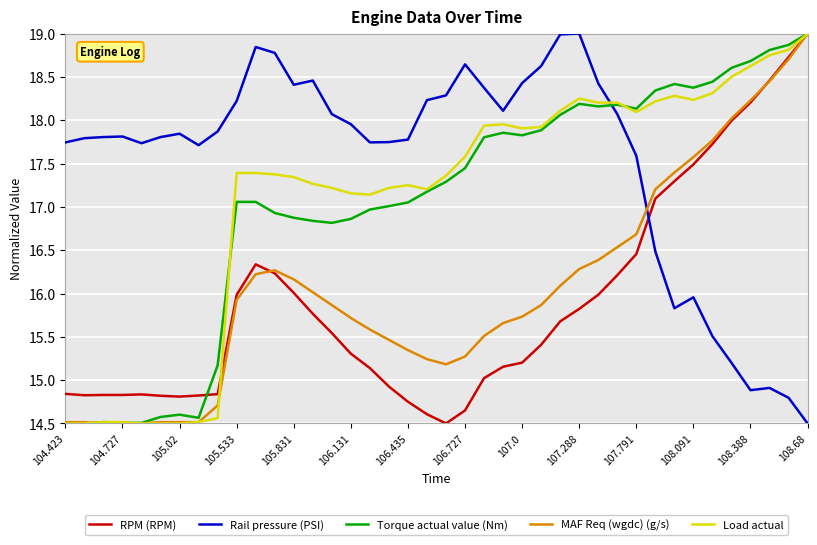

Which series has the largest total across all categories?

Rail pressure (PSI)